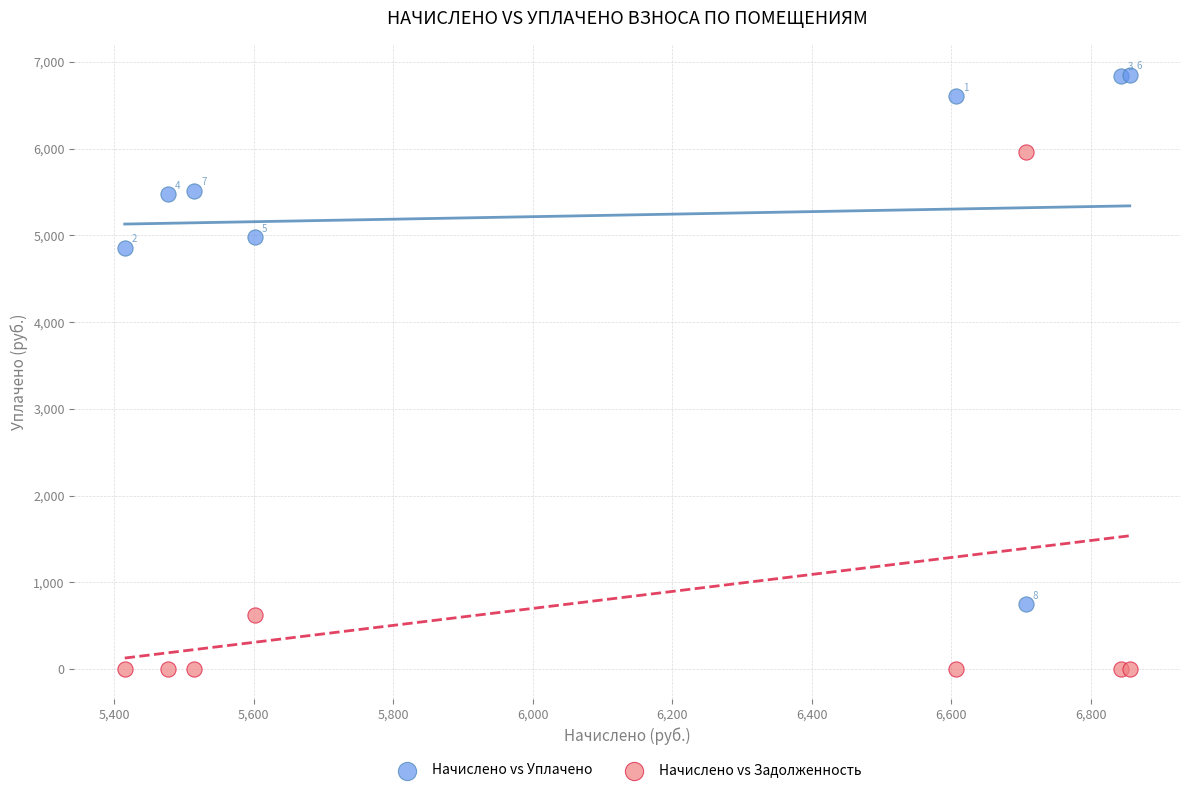

What are all the series names shown in the legend?

Начислено vs Уплачено, Начислено vs Задолженность